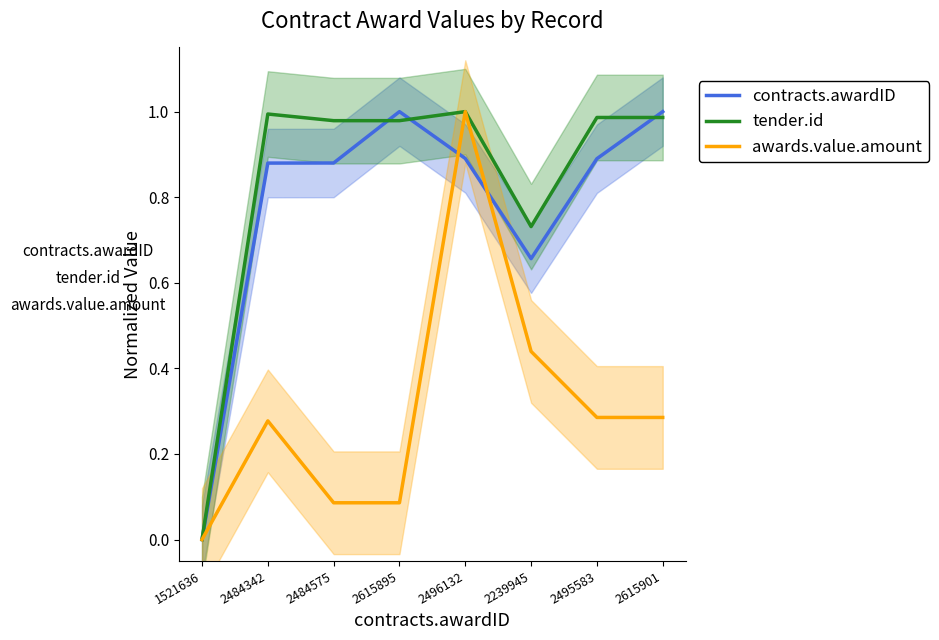

True or false: contracts.awardID has more than 0 points higher than both neighbors.

True